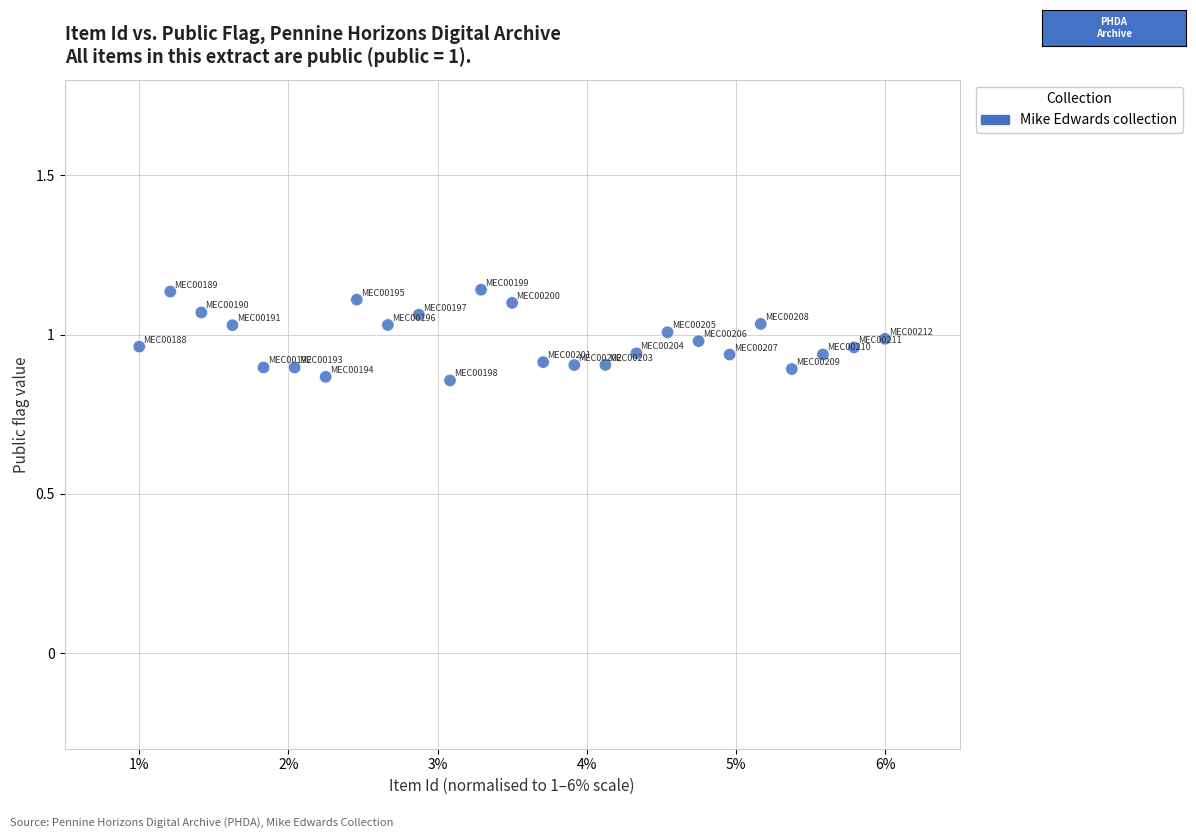

What is the range of Y values (max minus min)?

0.3